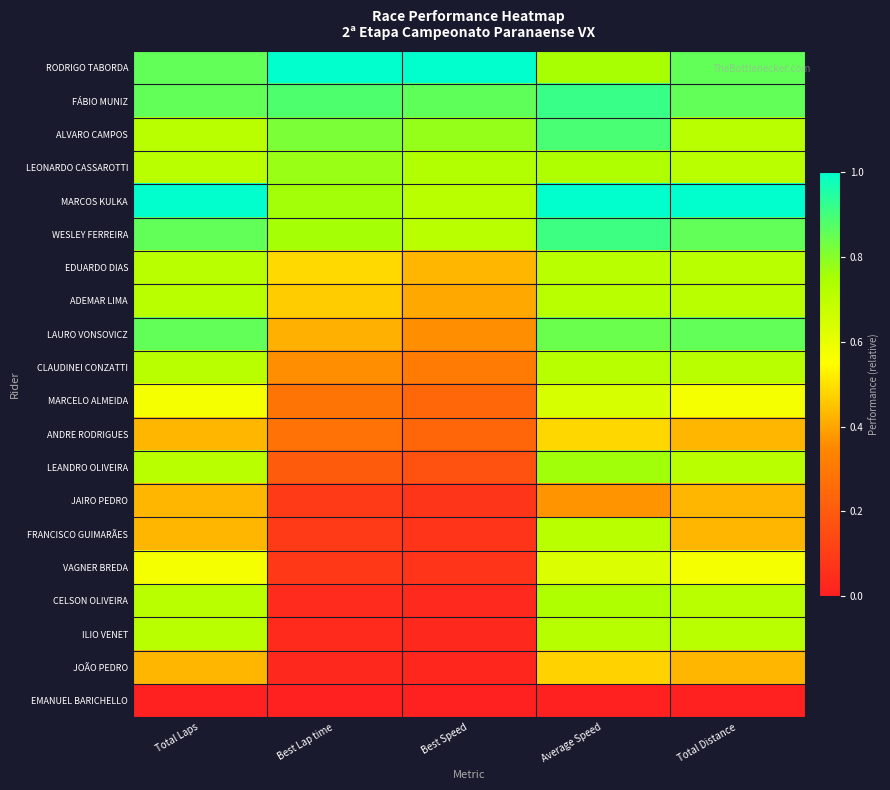

At which category does the chart reach its minimum across all series?

Total Laps